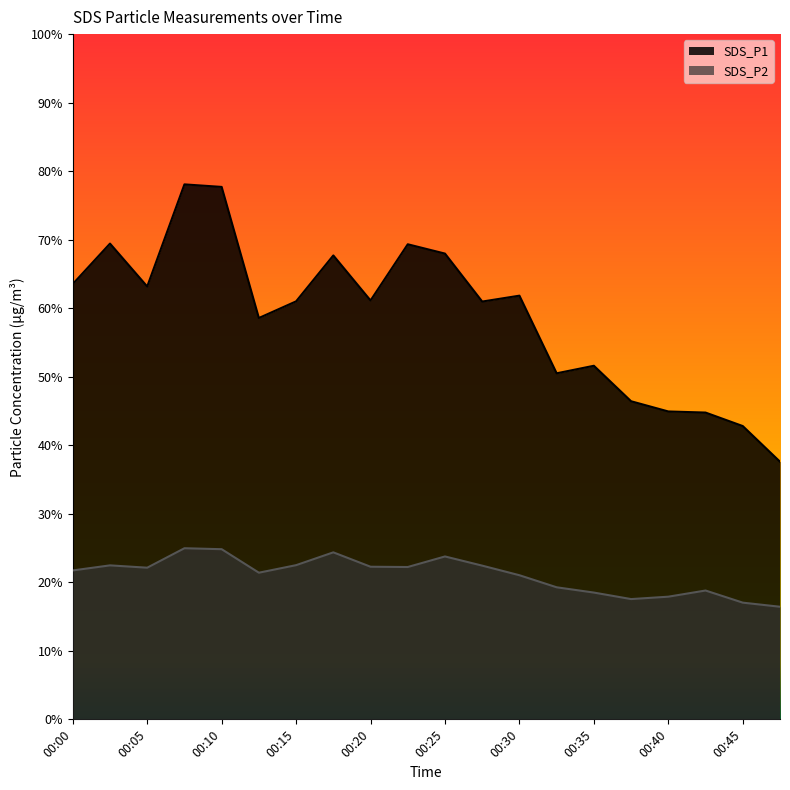

How many series are shown in this chart?

2